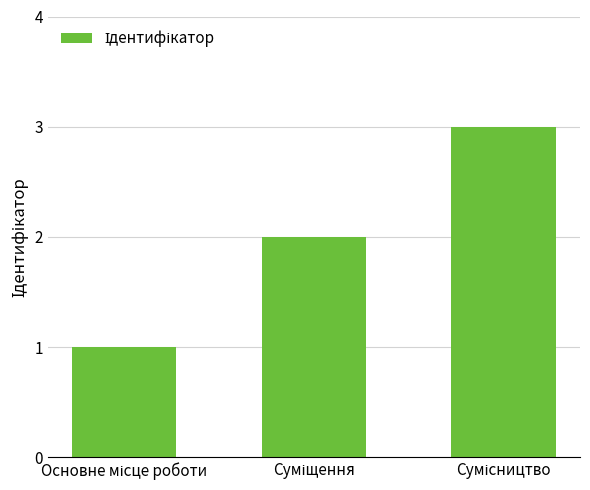

What is the value of the 1st bar from the left?

1